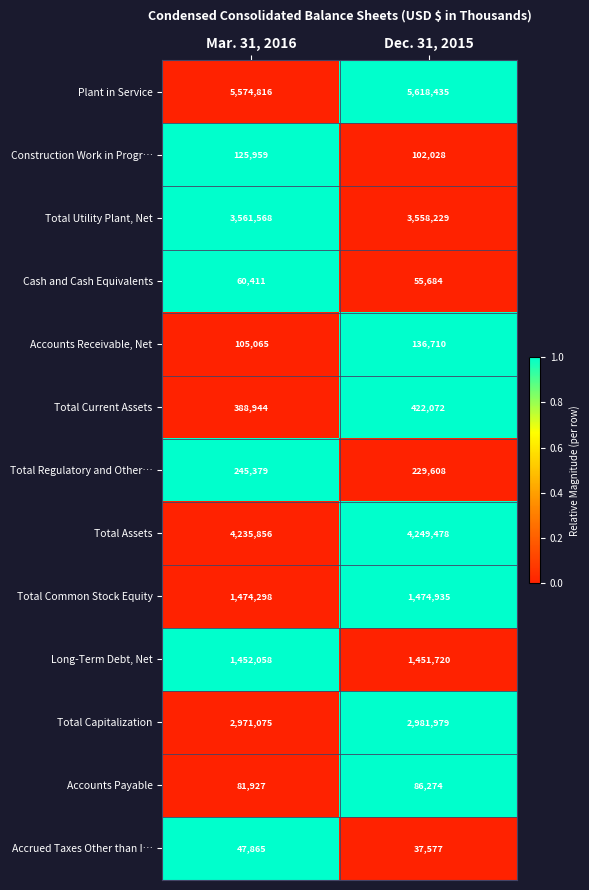

Reading left to right, extract all data points from this chart.

Plant in Service: 5574816	5618435
Construction Work in Progr…: 125959	102028
Total Utility Plant, Net: 3561568	3558229
Cash and Cash Equivalents: 60411	55684
Accounts Receivable, Net: 105065	136710
Total Current Assets: 388944	422072
Total Regulatory and Other…: 245379	229608
Total Assets: 4235856	4249478
Total Common Stock Equity: 1474298	1474935
Long-Term Debt, Net: 1452058	1451720
Total Capitalization: 2971075	2981979
Accounts Payable: 81927	86274
Accrued Taxes Other than I…: 47865	37577